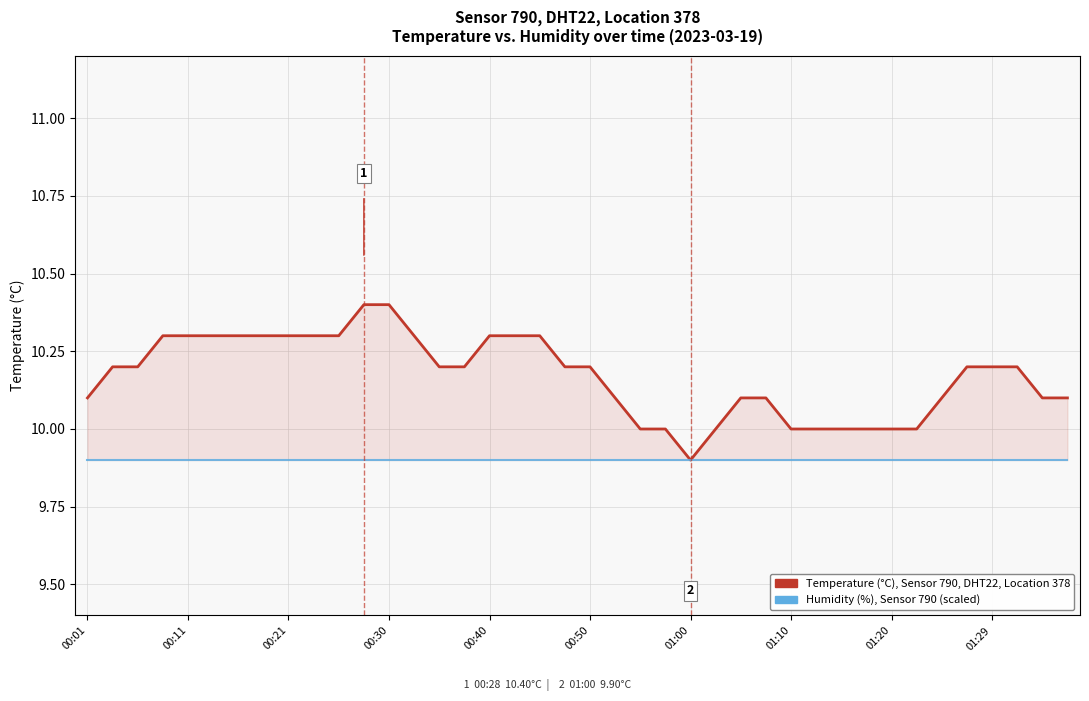

What is the difference between the Temperature (°C), Sensor 790, DHT22, Location 378 values at 36 and 33?

0.2